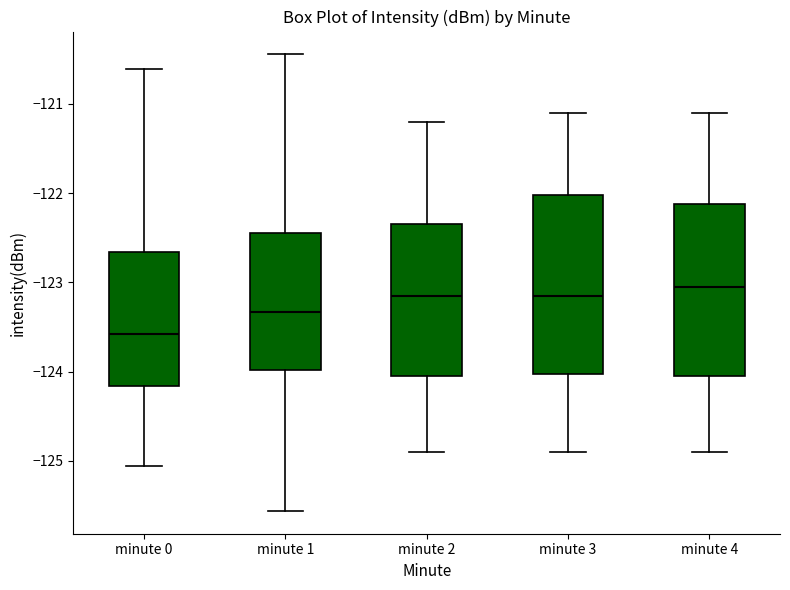

Where is the upper edge of the box for minute 3 on the y-axis? The values are not printed on the chart, so give them approximately, as read against the axis.

-122.0